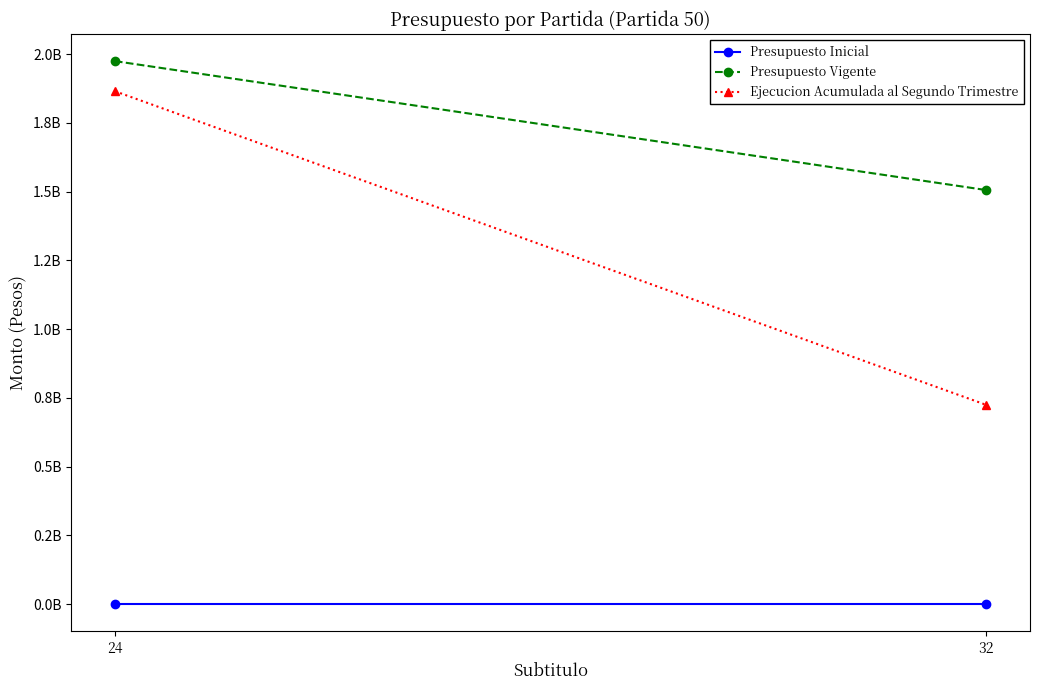

List the labels in order of Presupuesto Vigente value, smallest first.

32, 24